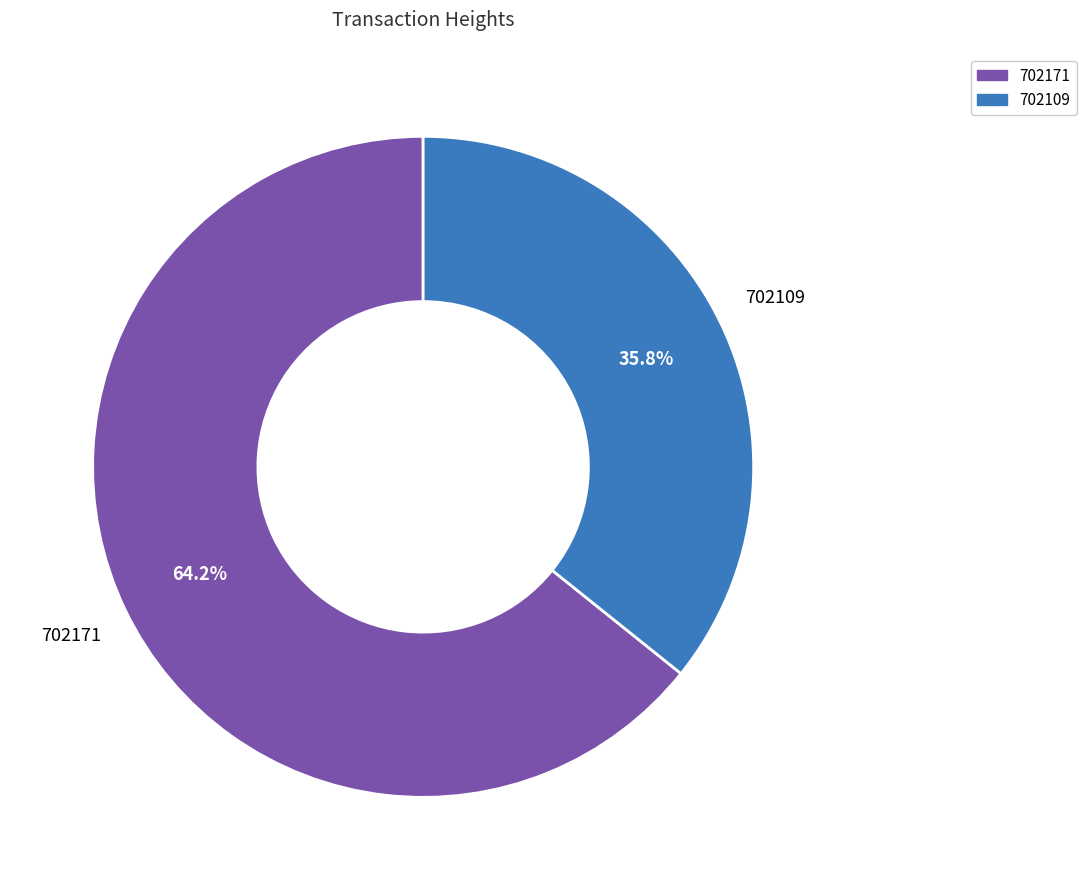

To the nearest percent, what percentage of the pie is 702109?

36%